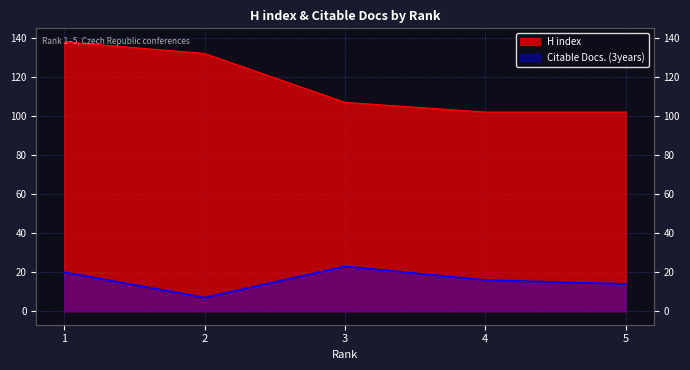

At how many categories does at least one series exceed 18?

5